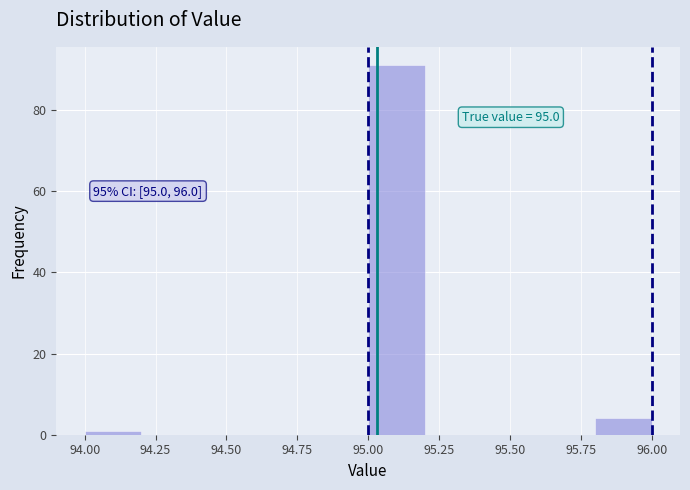

Which range on the x-axis has the tallest bar?

95.0 to 95.2